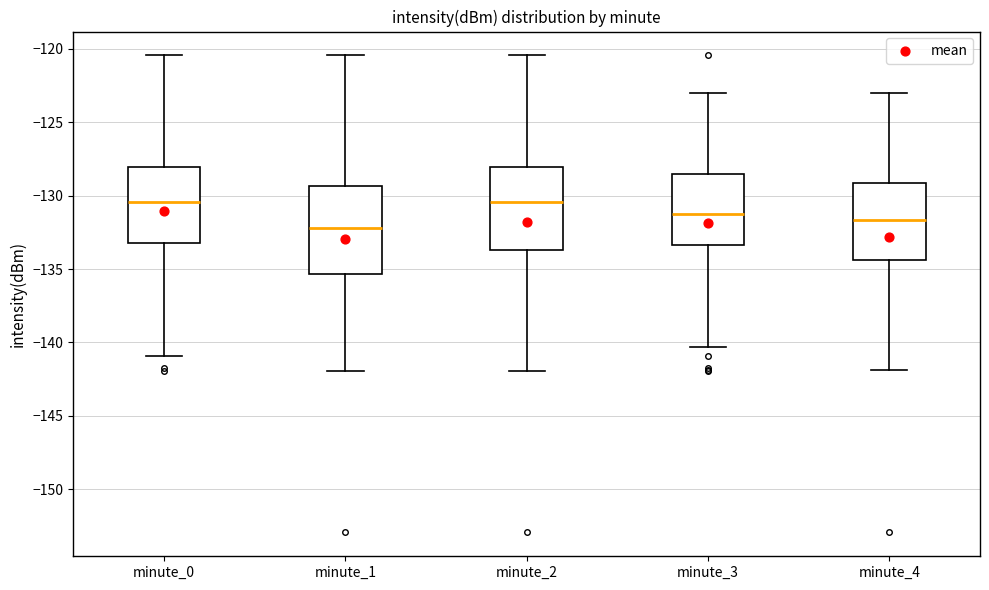

Where is the upper edge of the box for minute_4 on the y-axis? The values are not printed on the chart, so give them approximately, as read against the axis.

-129.0